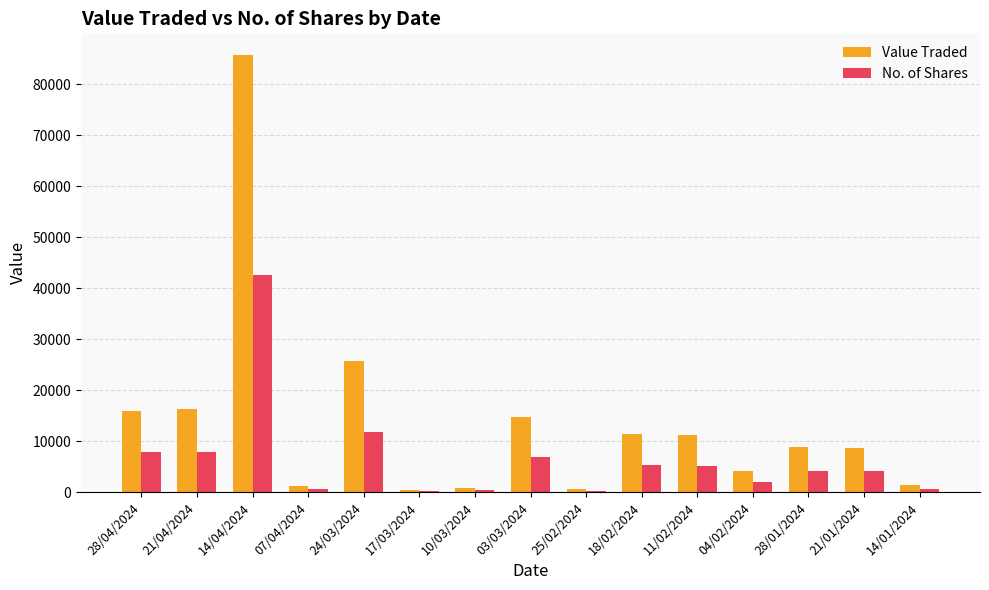

What are all the series names shown in the legend?

Value Traded, No. of Shares